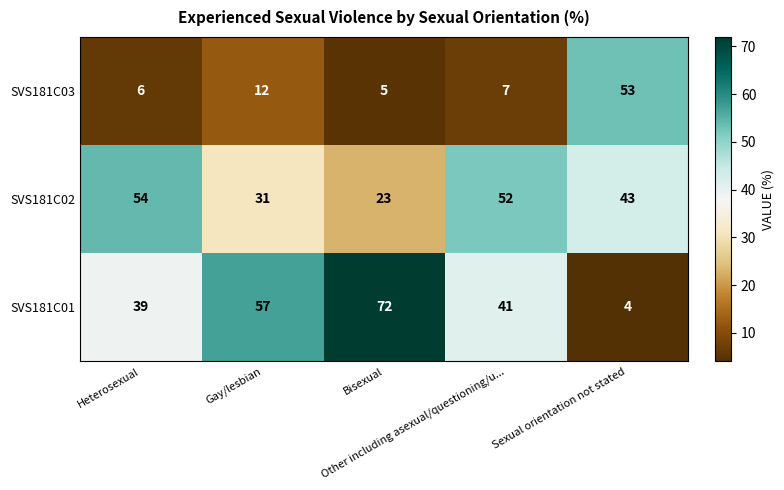

What is the greatest value displayed?

72